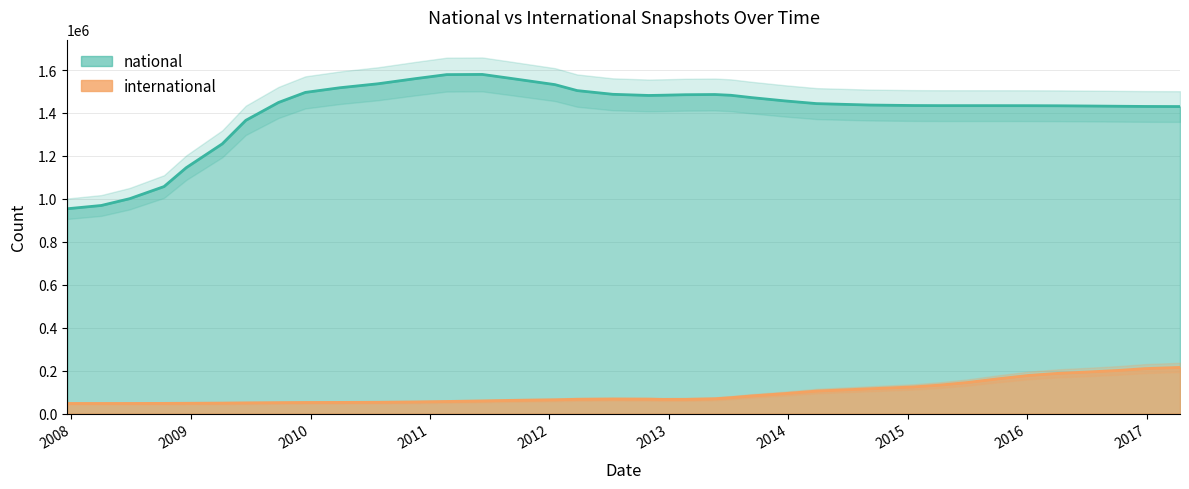

True or false: international and national cross at least once.

False